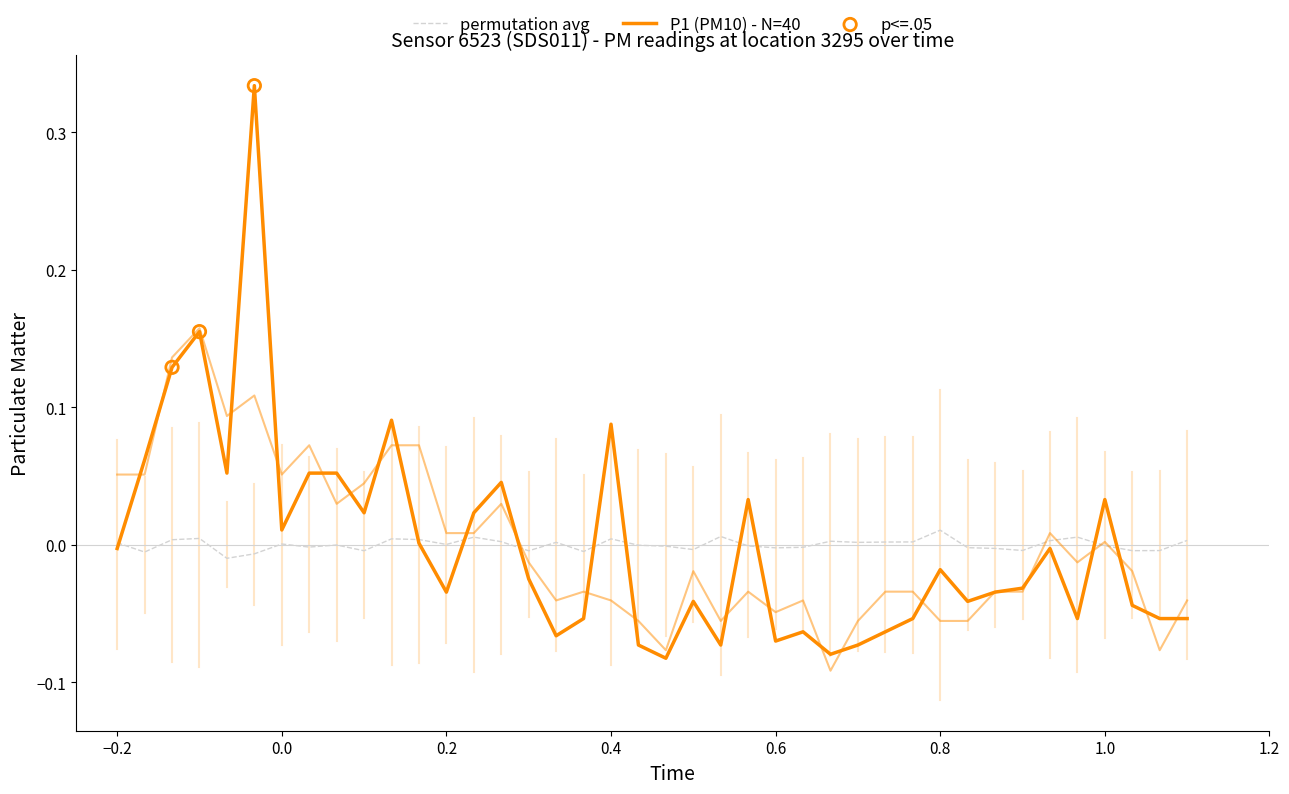

Which series has the widest spread of Y values?

P1